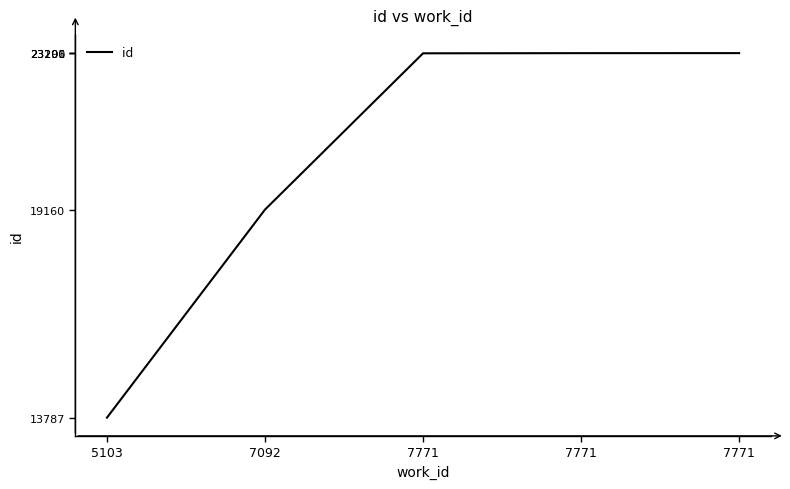

List the labels in order of value, largest first.

7771, 7771, 7771, 7092, 5103